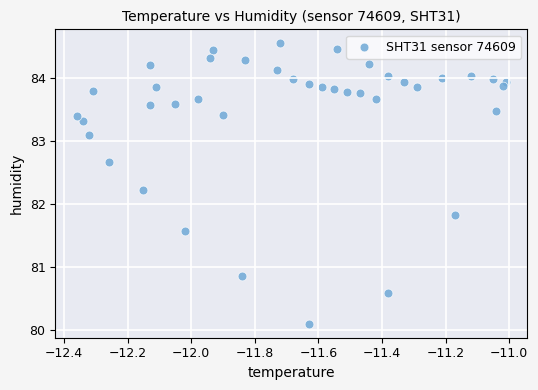

What is the range of X values (max minus min)?

1.3